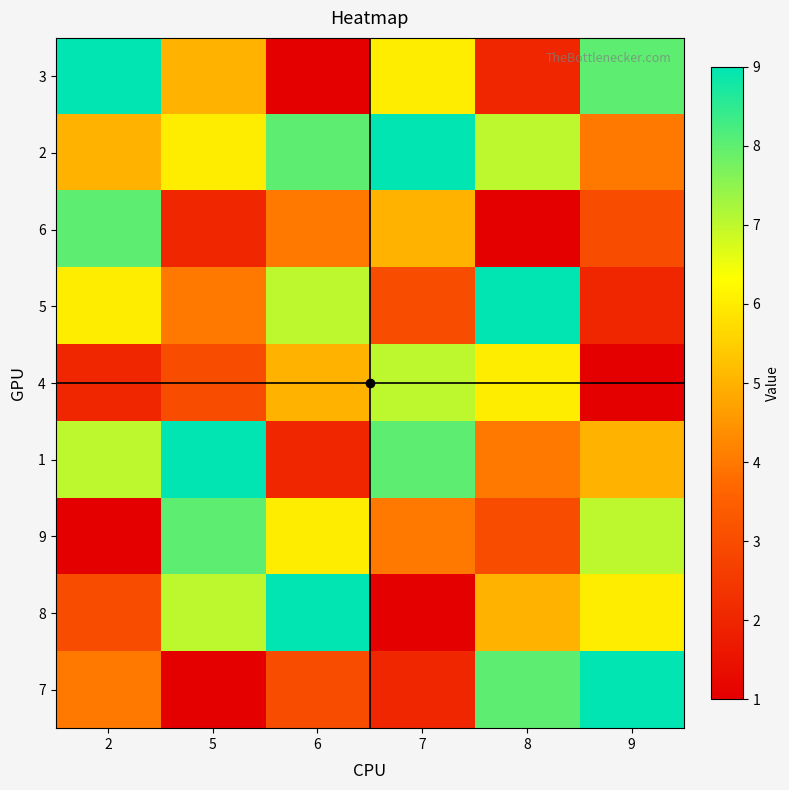

Reading left to right, extract all data points from this chart.

3: 2=9	5=5	6=1	7=6	8=2	9=8
2: 2=5	5=6	6=8	7=9	8=7	9=4
6: 2=8	5=2	6=4	7=5	8=1	9=3
5: 2=6	5=4	6=7	7=3	8=9	9=2
4: 2=2	5=3	6=5	7=7	8=6	9=1
1: 2=7	5=9	6=2	7=8	8=4	9=5
9: 2=1	5=8	6=6	7=4	8=3	9=7
8: 2=3	5=7	6=9	7=1	8=5	9=6
7: 2=4	5=1	6=3	7=2	8=8	9=9